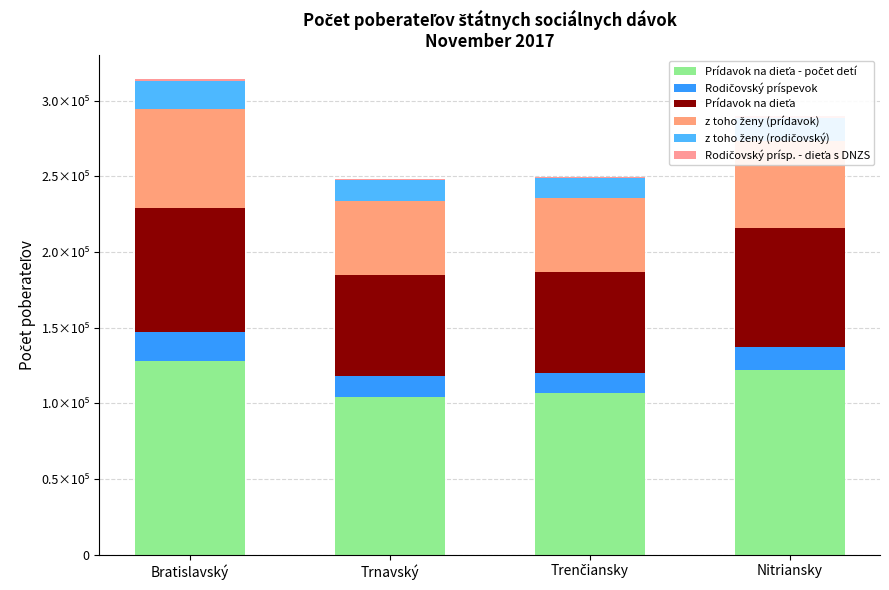

What is the average value of the Rodičovský príspevok series?

15423